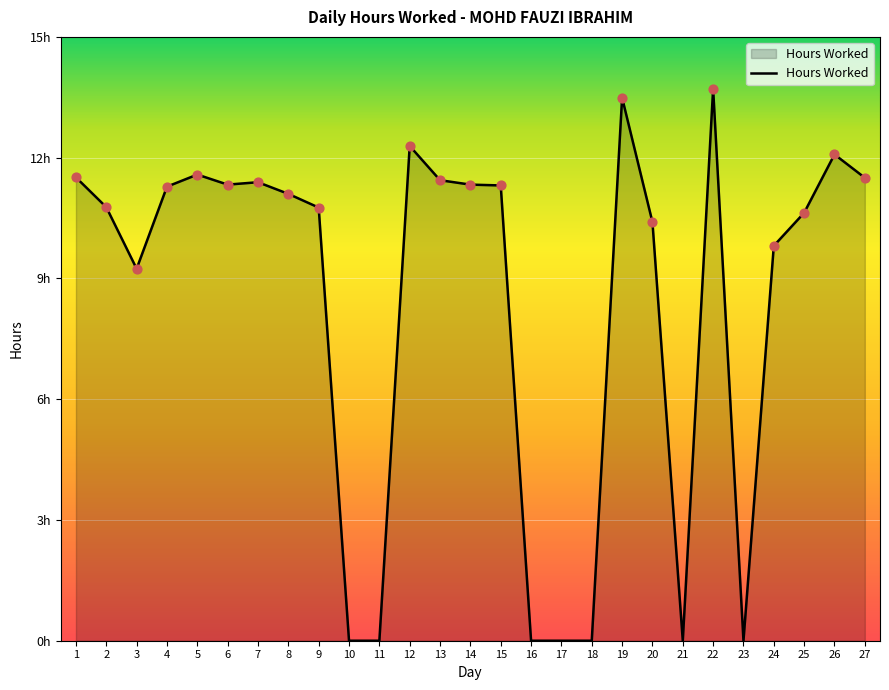

Which has a higher value, 16 or 21?

16